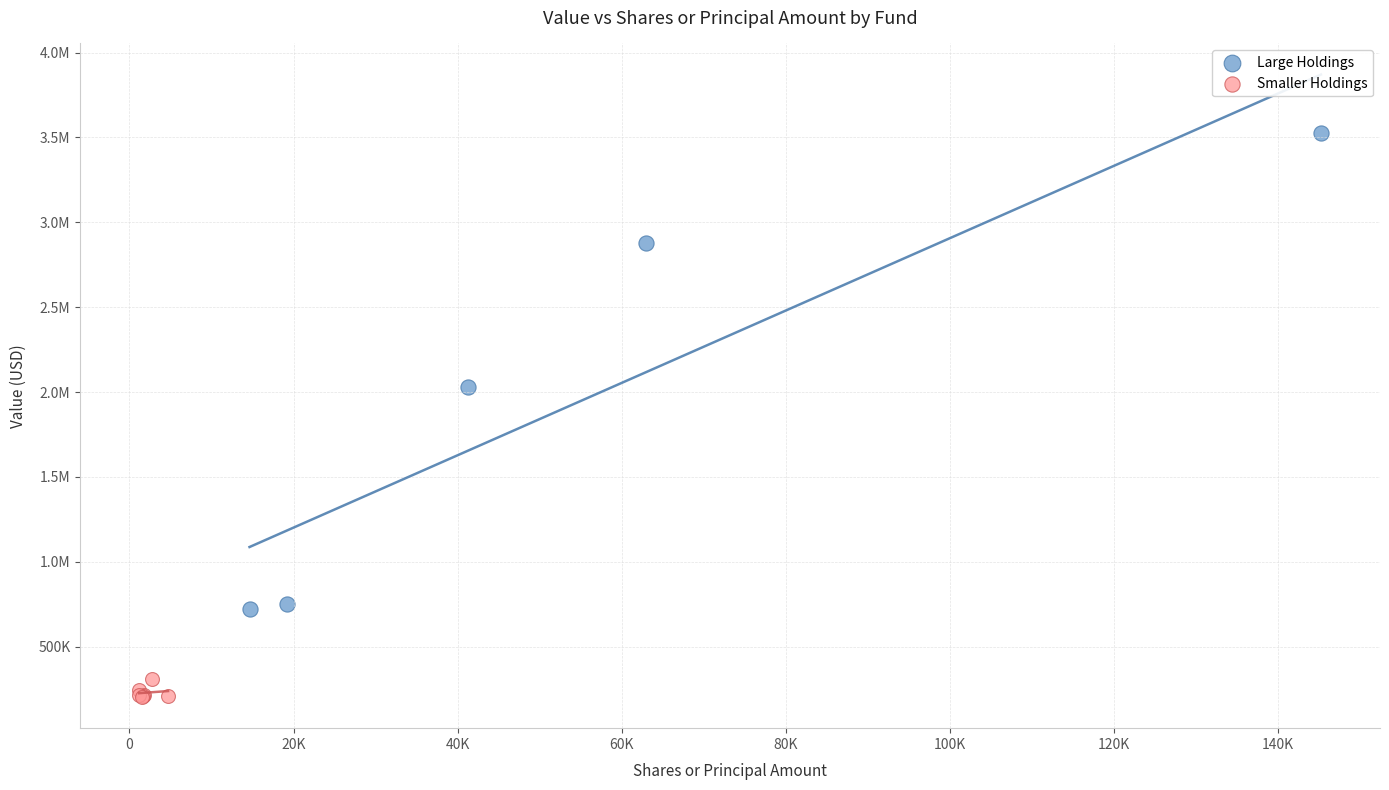

What are all the series names shown in the legend?

Large Holdings, Smaller Holdings